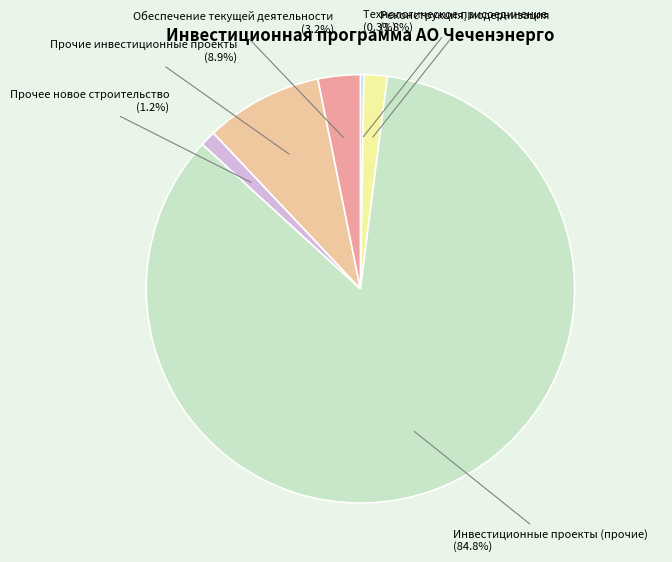

The Обеспечение текущей деятельности slice represents 3% of the pie. True or false?

True